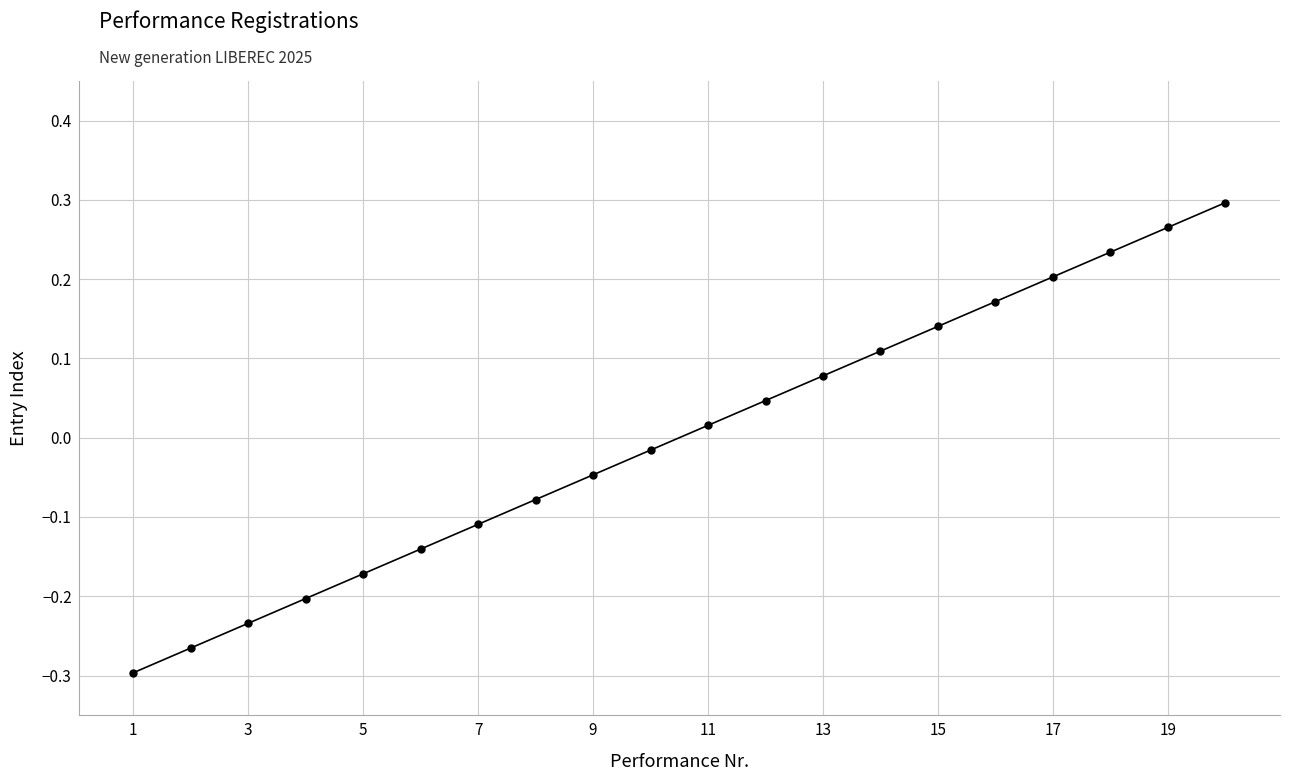

What is the difference between the second highest and minimum values?

0.6